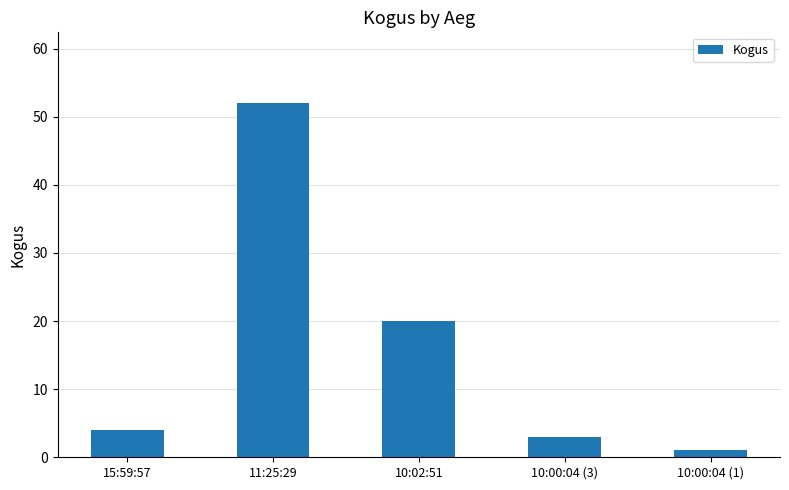

Where is the data nearest to the value 26?

10:02:51